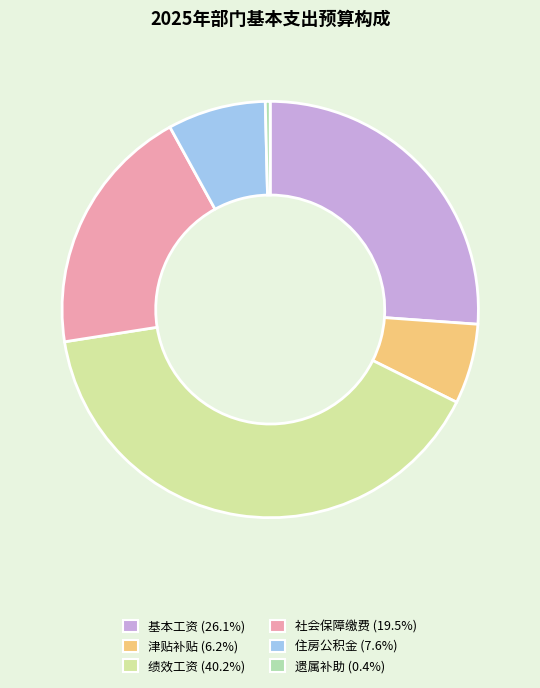

Between 津贴补贴 and 遗属补助, which is larger?

津贴补贴